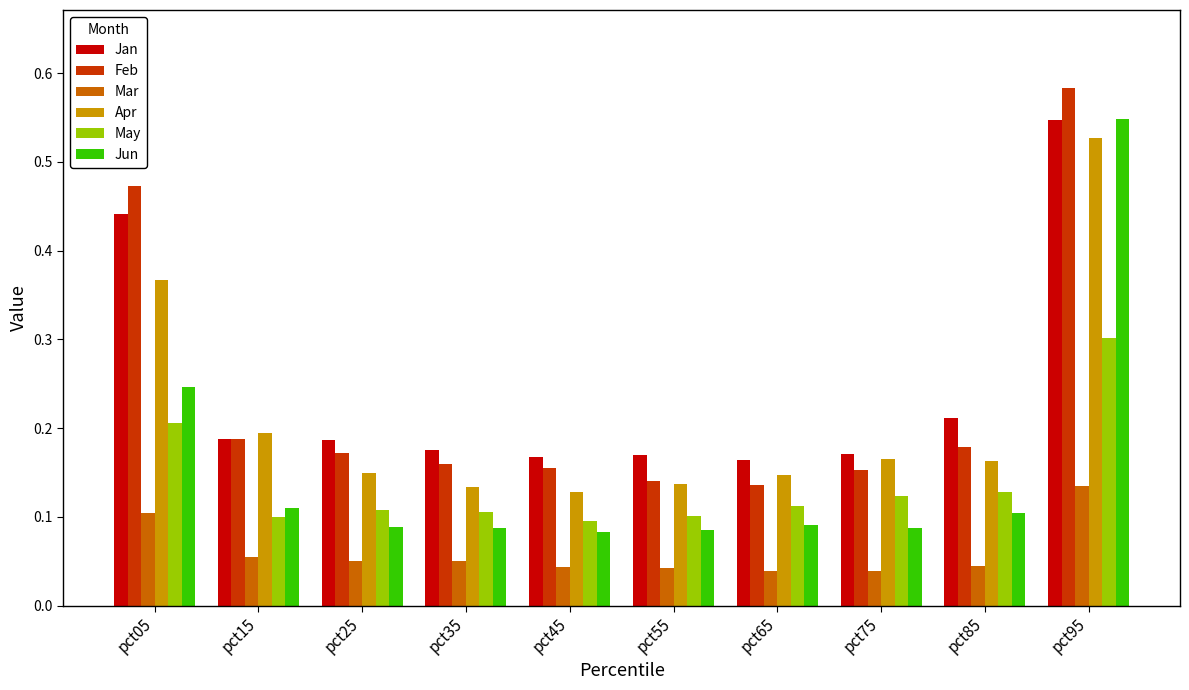

Which series has the widest spread of values?

Jun